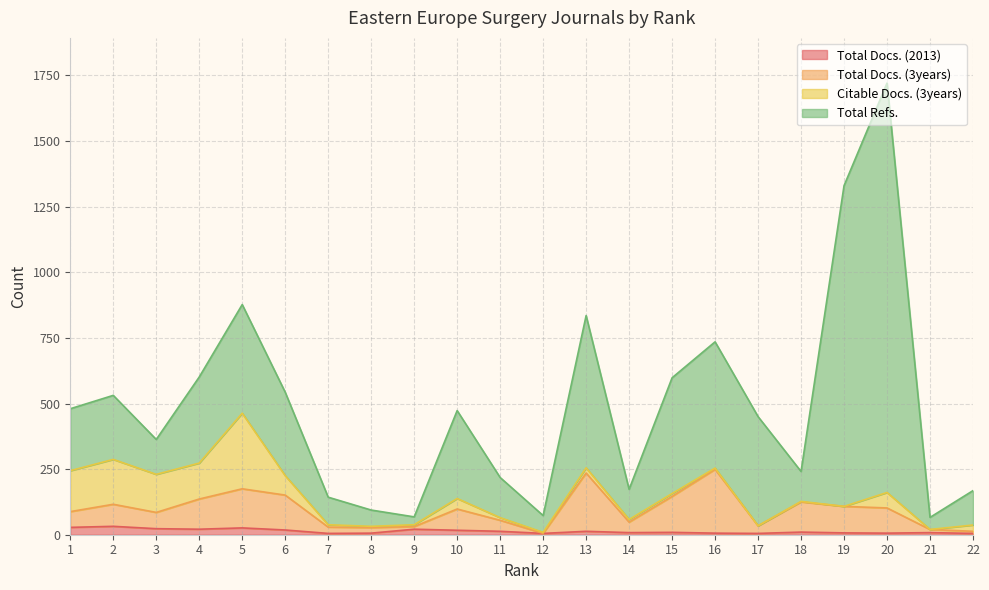

What is the difference between the second highest and minimum values in the Total Docs. (2013) series?

23